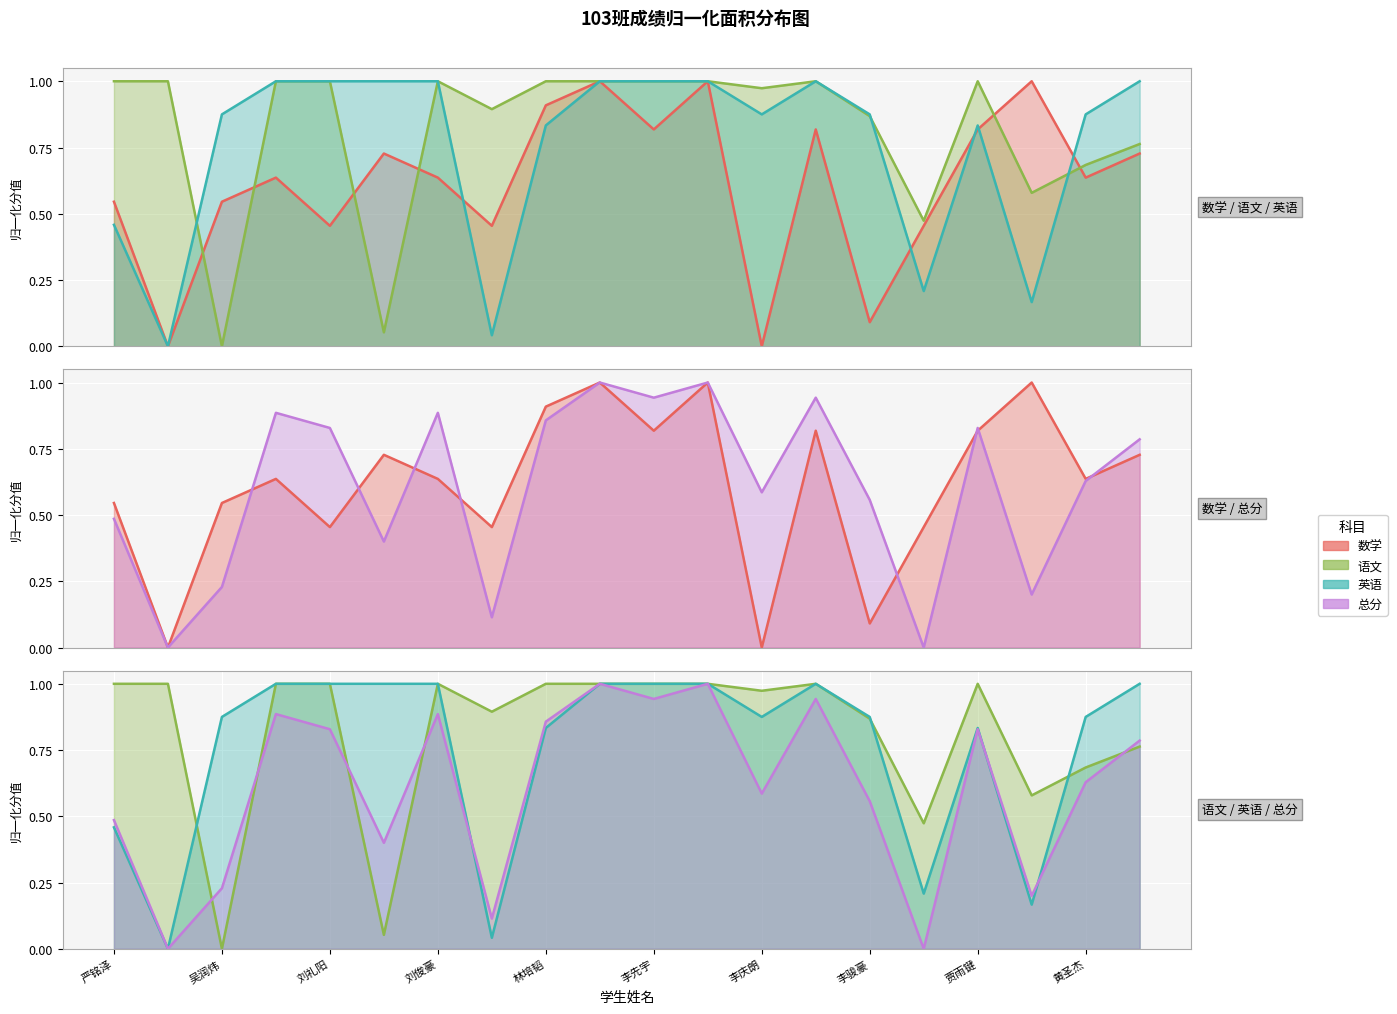

True or false: 数学 has more than 1 interior local peaks.

True